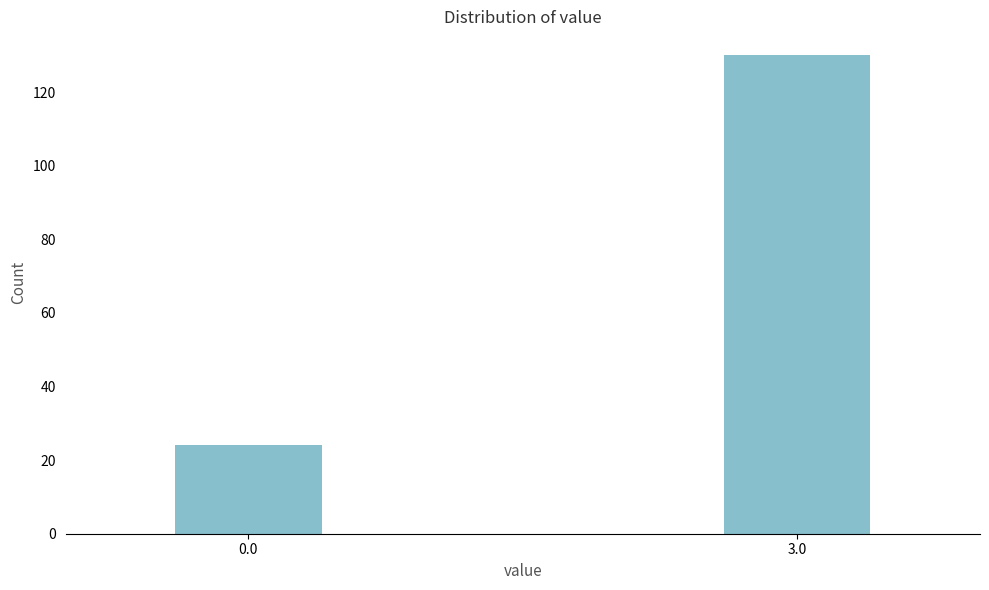

Reading left to right, list all the values displayed in this chart.

24	130